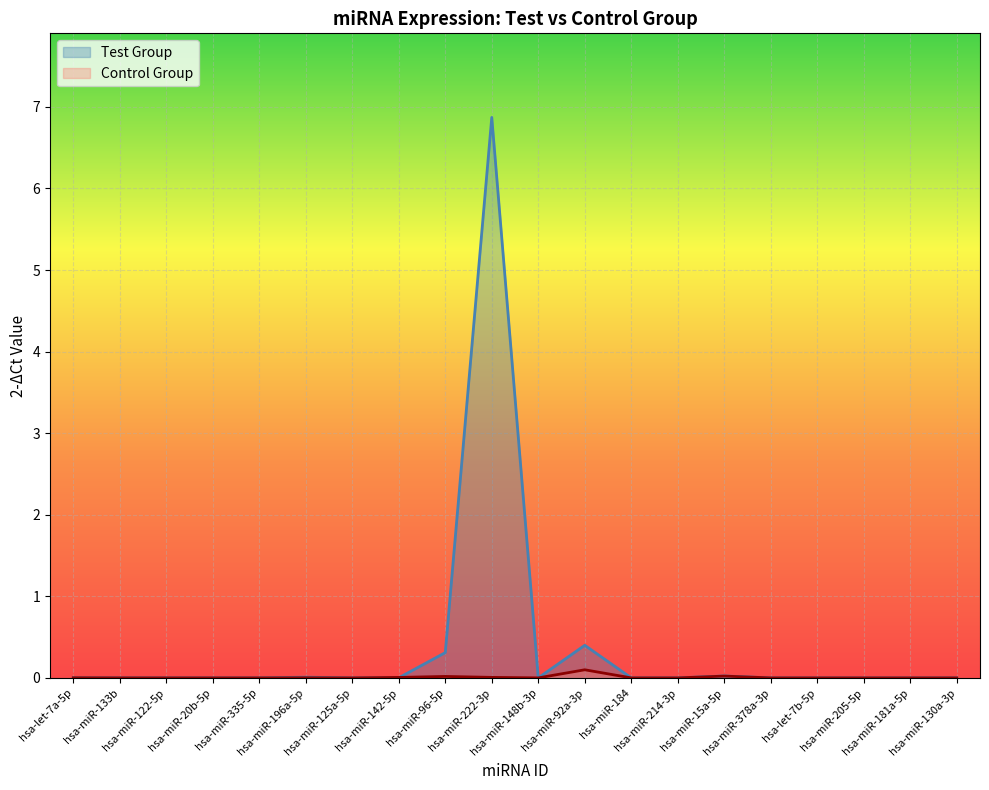

Which category has the highest value across all series?

hsa-miR-222-3p